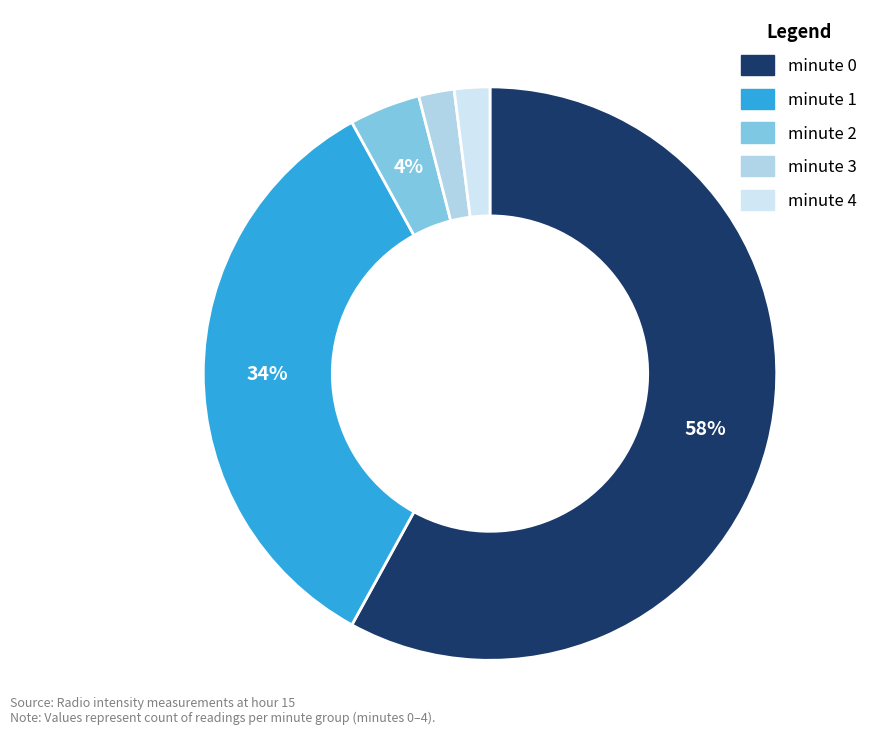

Which category has the smallest portion of the pie?

minute 3